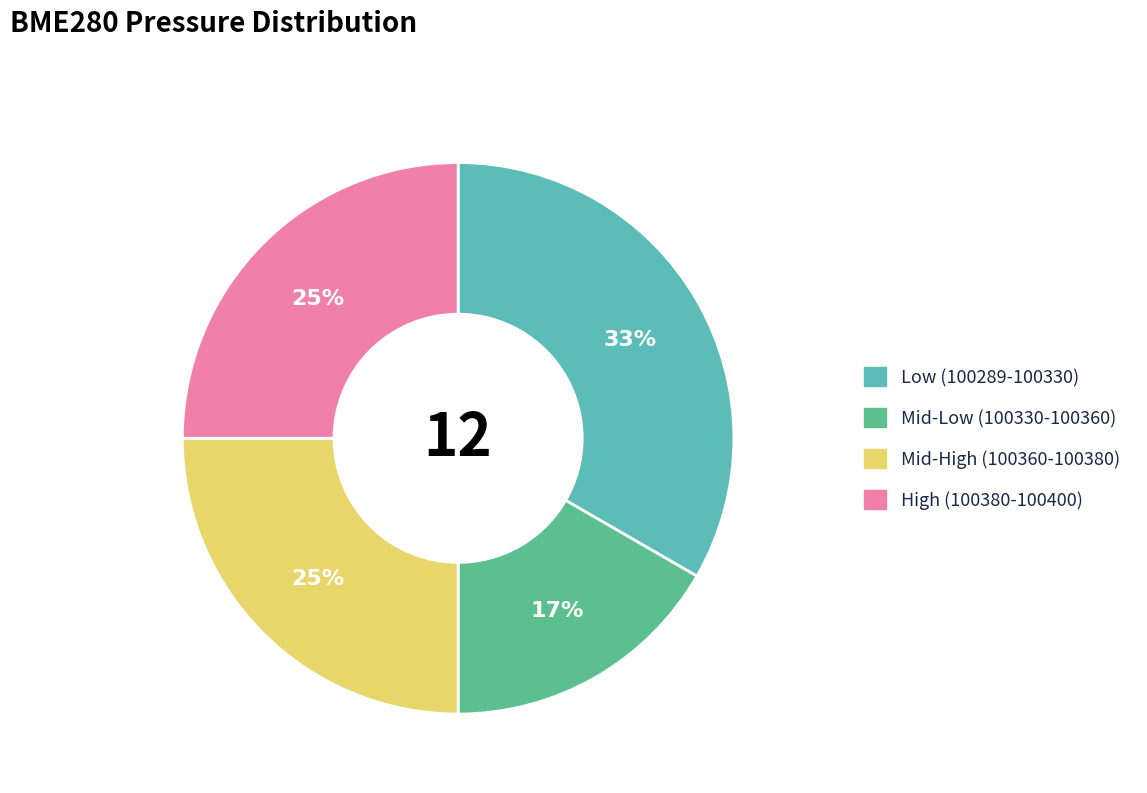

Is there any slice that represents more than half of the pie?

No